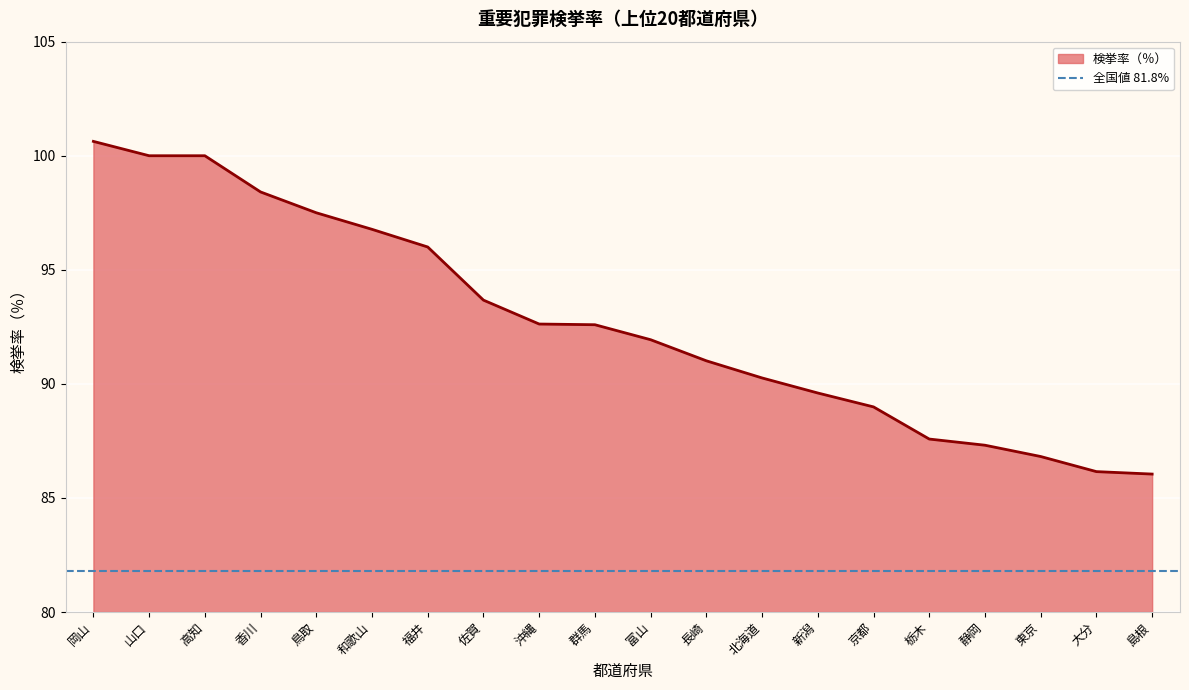

What is the sum of the values at 長崎 and 大分?

177.2